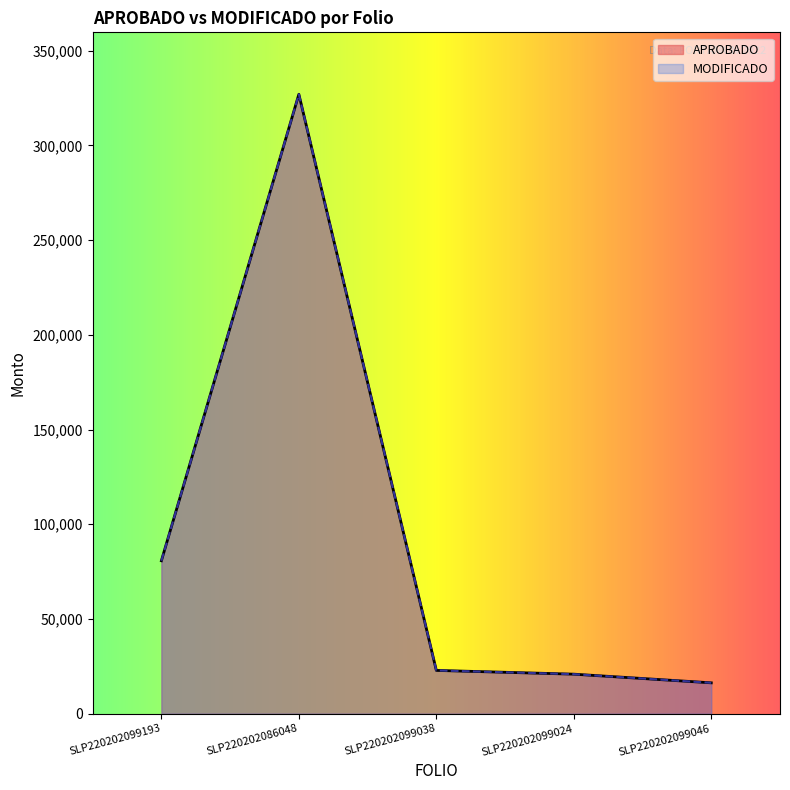

Where is the first local maximum for APROBADO?

SLP220202086048